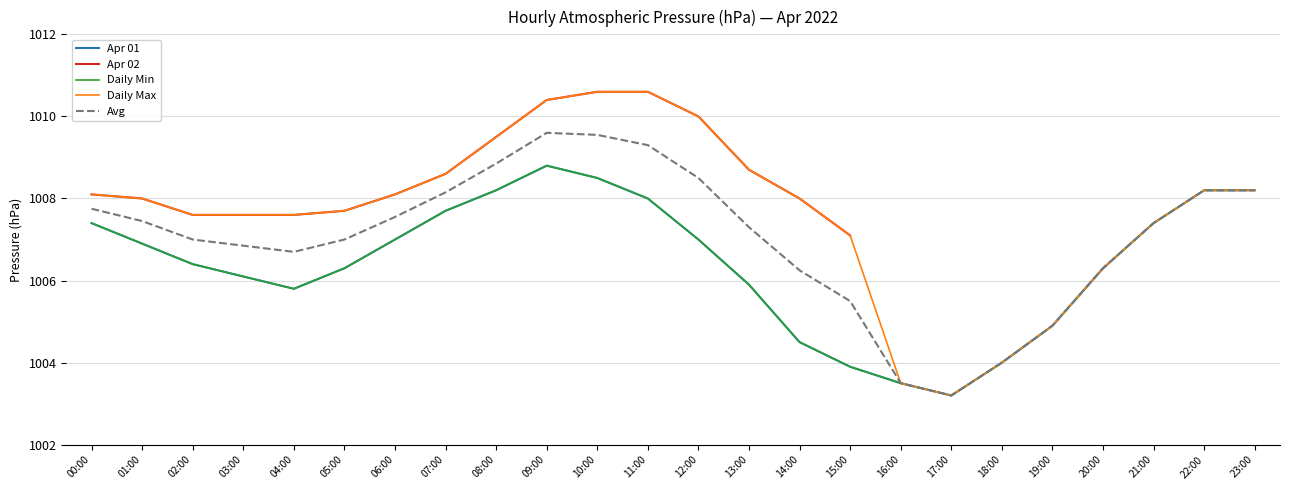

How many lines are shown in the chart?

5